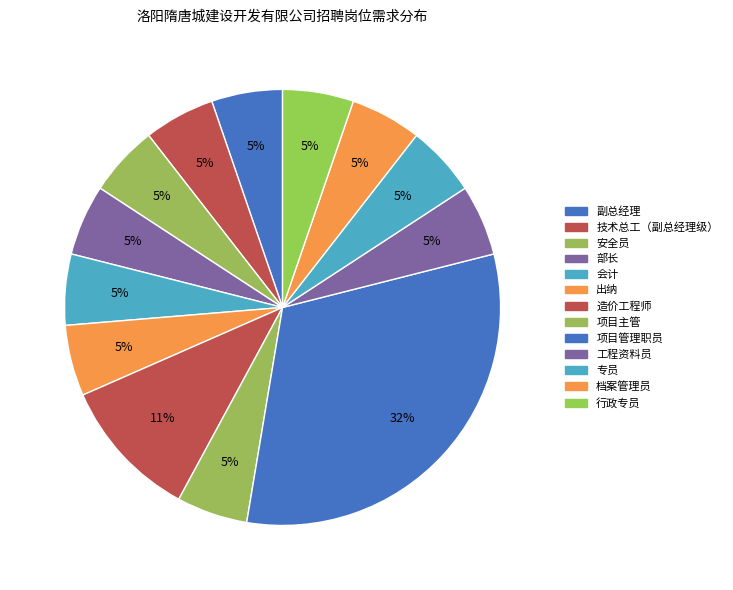

Do 行政专员 and 造价工程师 together represent more than half of the pie?

No